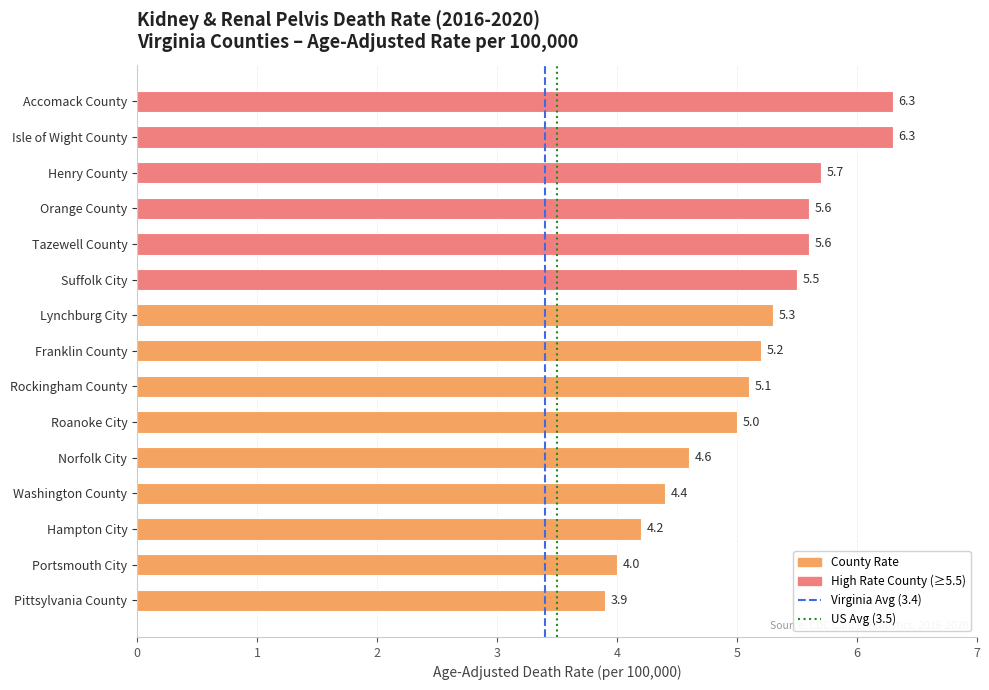

Is it true that the value at Accomack County is 6.3?

True